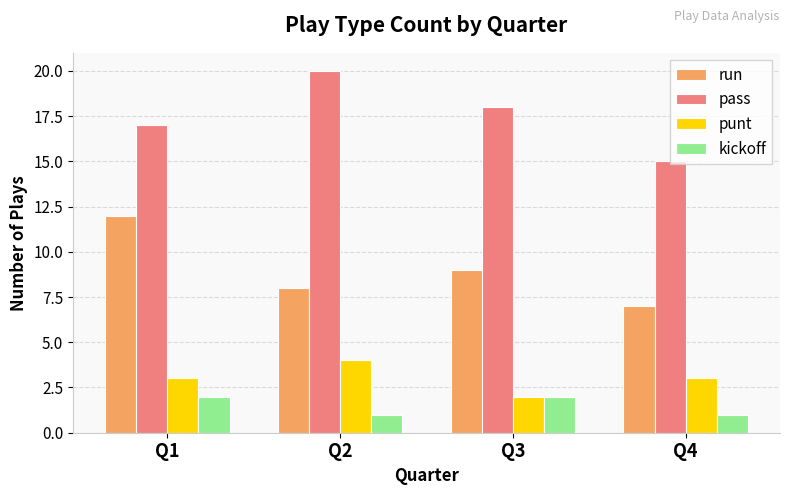

What is the value of the run bar at the 3rd from the left?

9